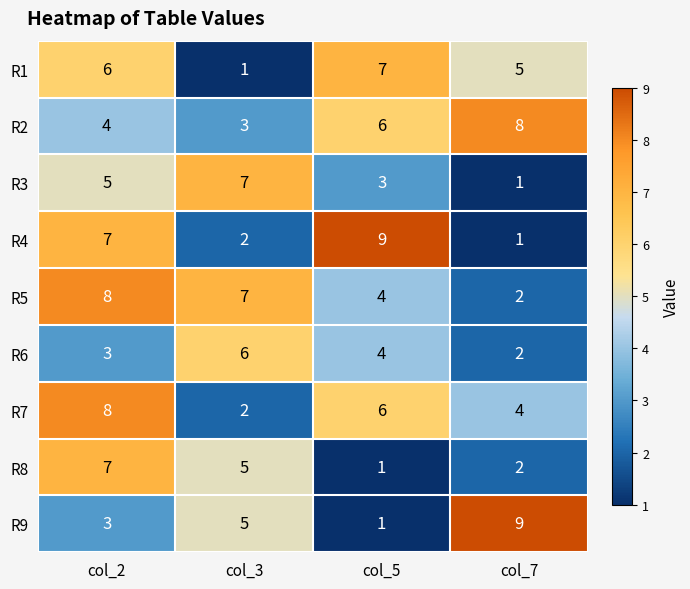

What is the difference between the highest and lowest values at col_7?

8